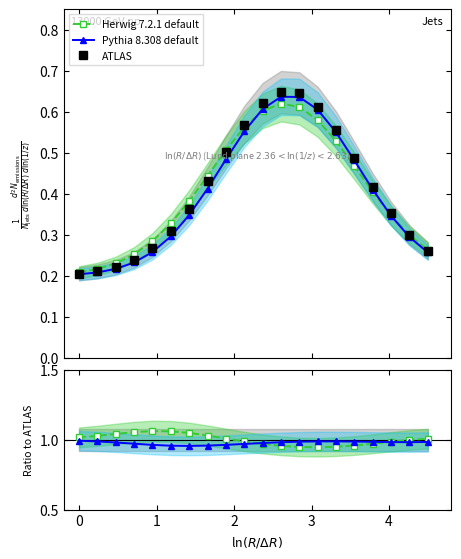

How many lines are shown in the chart?

3